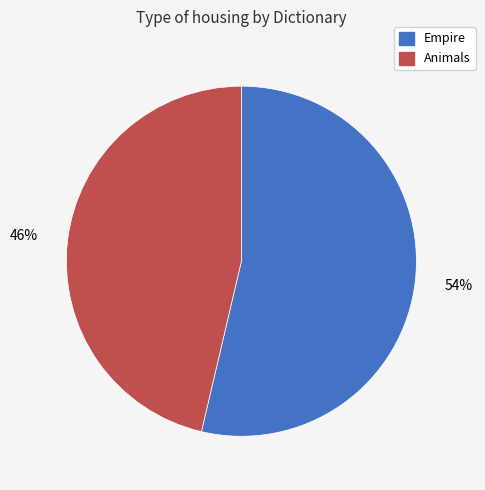

To the nearest percent, what is the average slice percentage?

50%